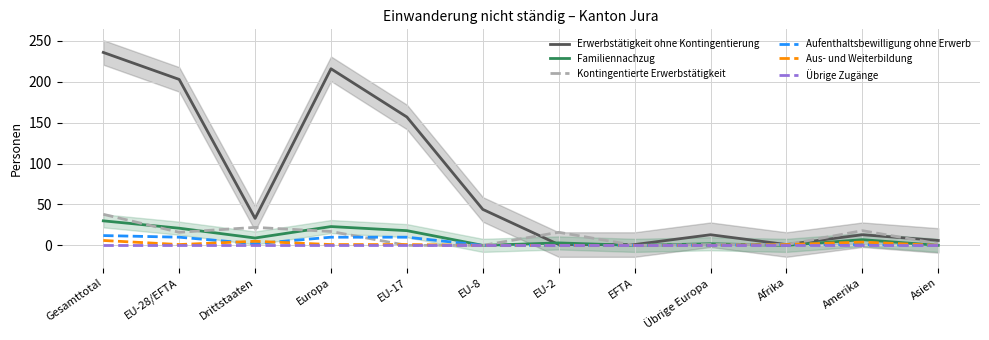

Where is the first local minimum for Familiennachzug?

Drittstaaten